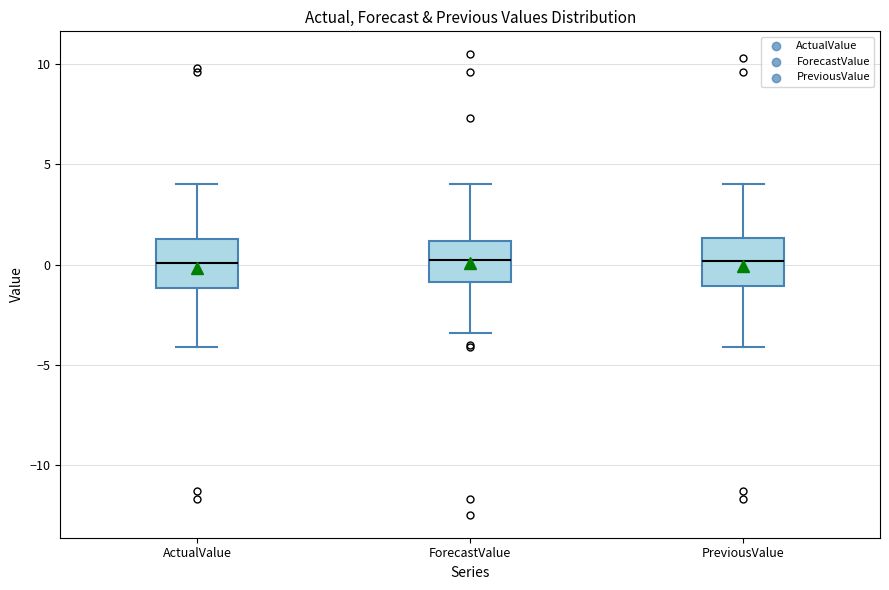

Where does the upper whisker of the box for ActualValue end on the y-axis? The values are not printed on the chart, so give them approximately, as read against the axis.

4.0